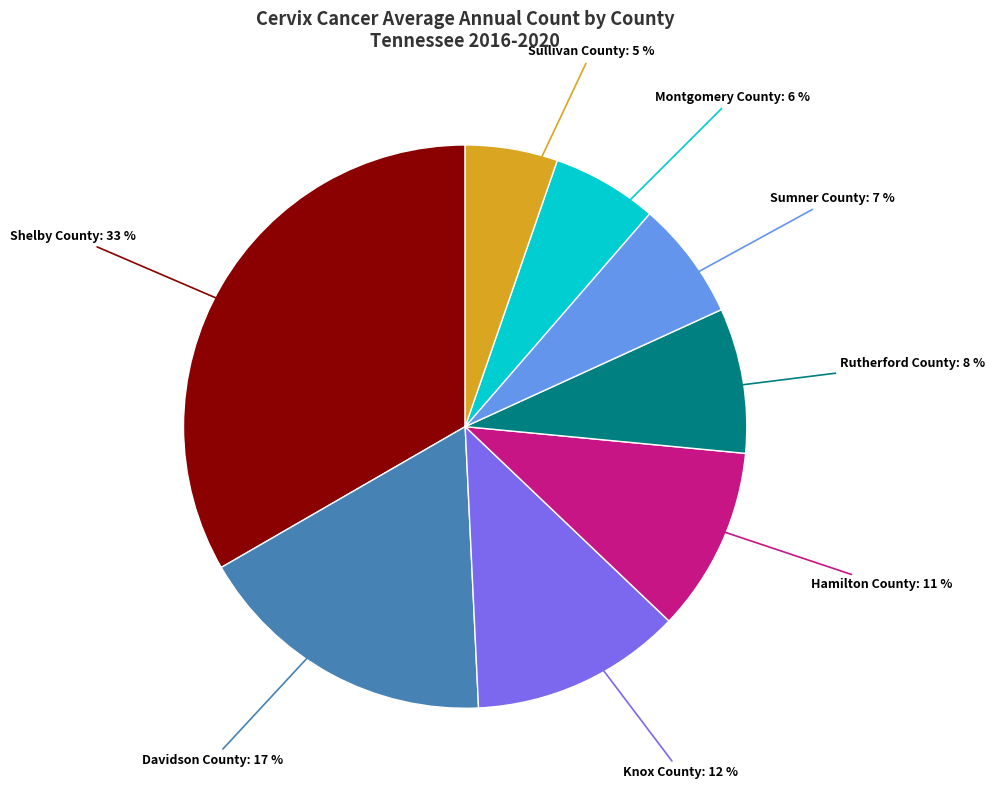

Is there any slice that represents more than half of the pie?

No